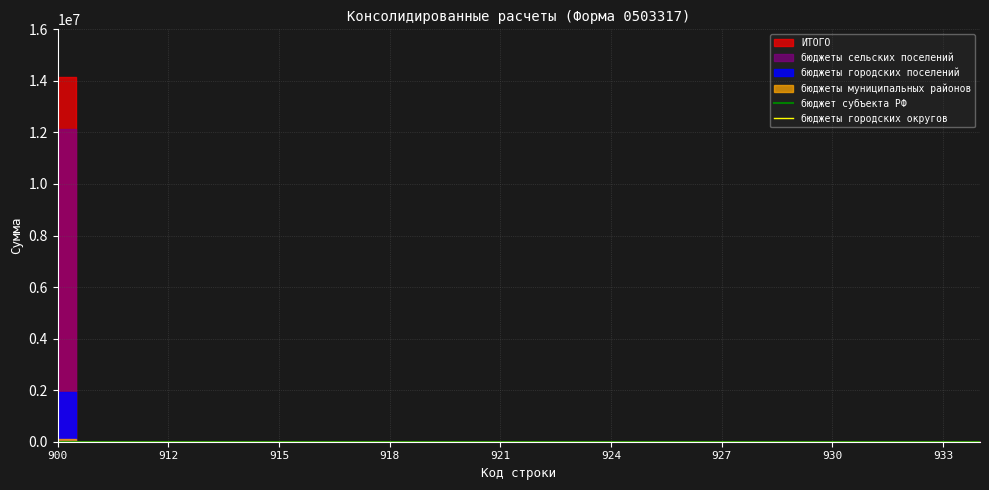

At how many categories does at least one series exceed 10962738?

1